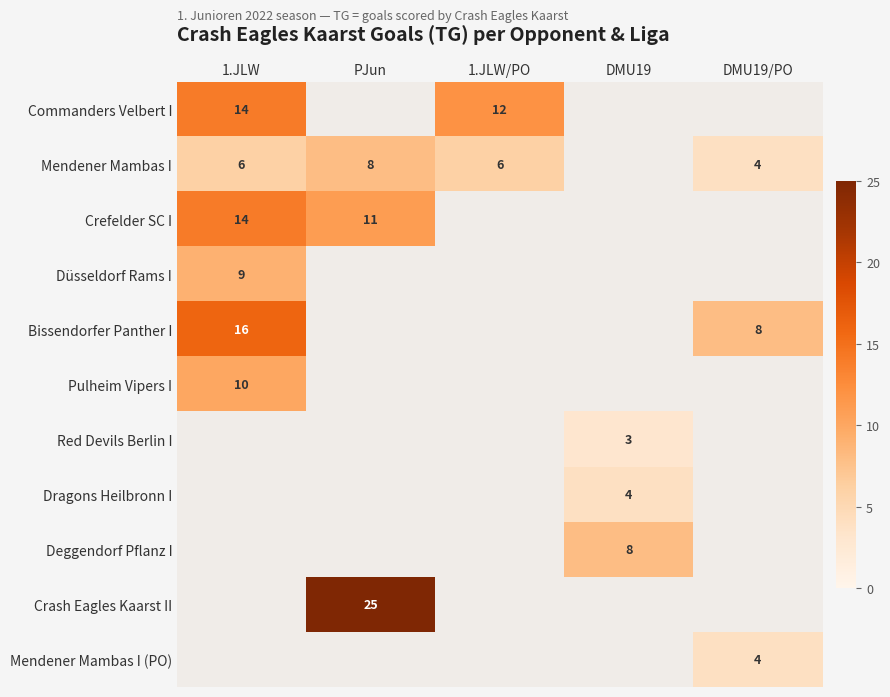

At how many categories does at least one series exceed 16?

1